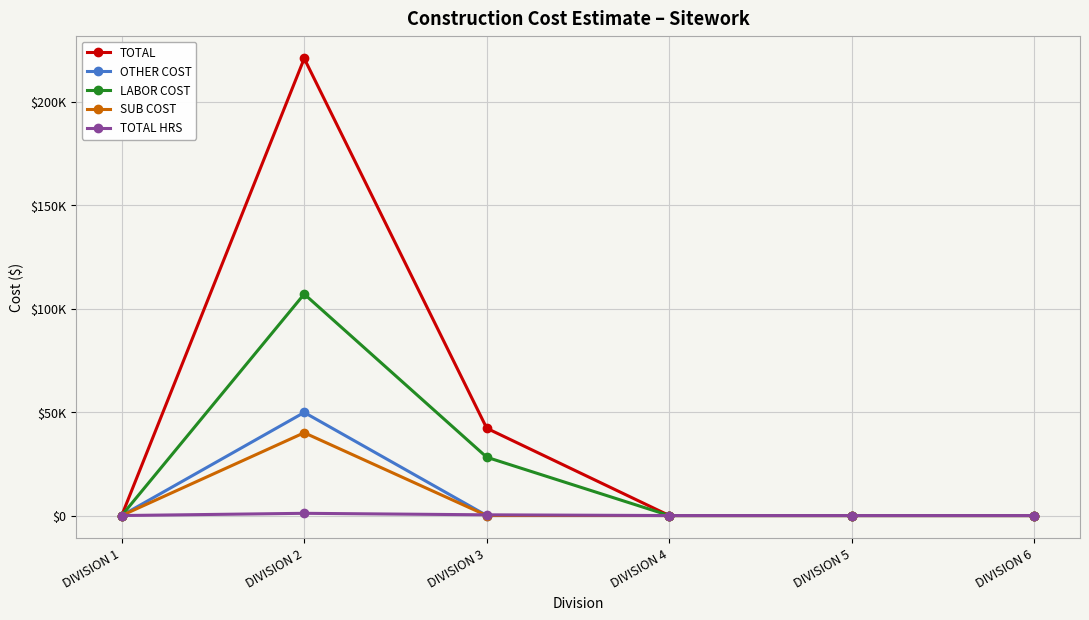

True or false: SUB COST and TOTAL HRS cross at least once.

True